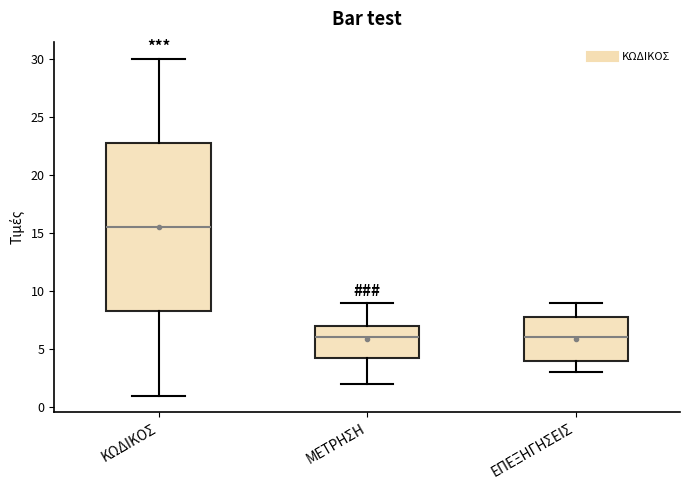

Which box has the highest median line?

ΚΩΔΙΚΟΣ